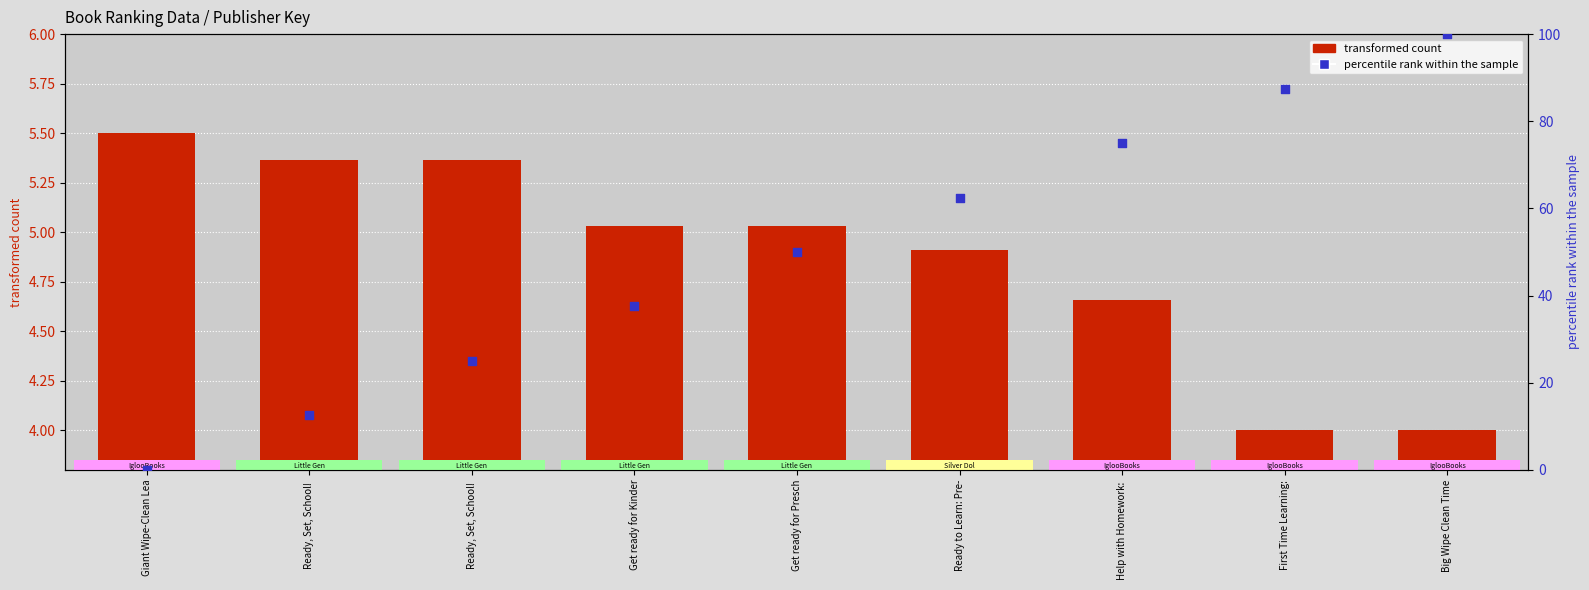

Which series reaches the maximum Y coordinate?

percentile rank within the sample